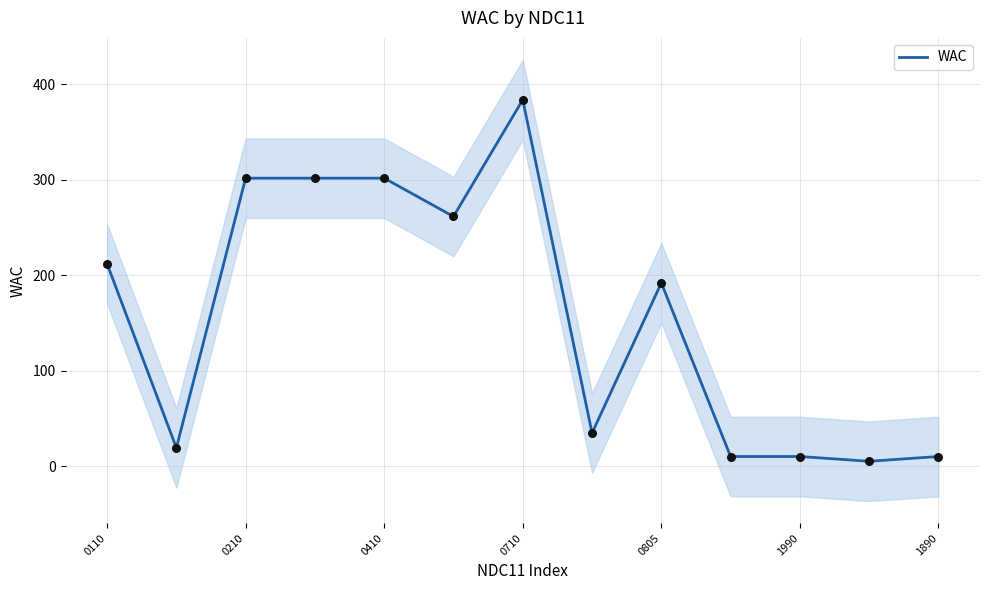

What is the maximum value for WAC?

383.6